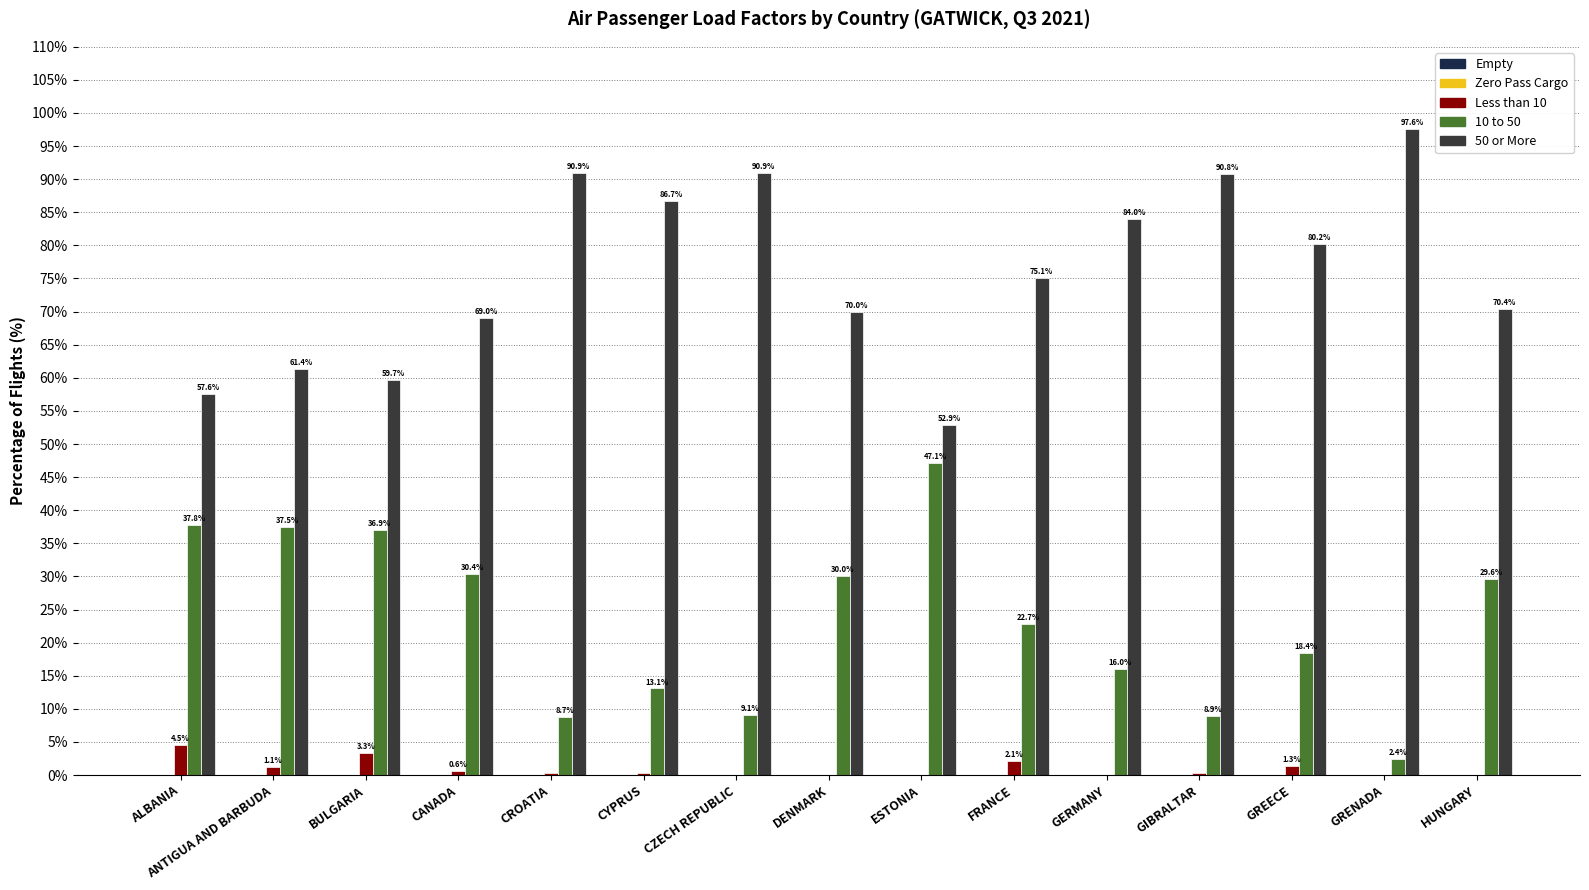

Rank the categories by Less than 10 value from highest to lowest.

ALBANIA, BULGARIA, FRANCE, GREECE, ANTIGUA AND BARBUDA, CANADA, CROATIA, GIBRALTAR, CYPRUS, CZECH REPUBLIC, DENMARK, ESTONIA, GERMANY, GRENADA, HUNGARY